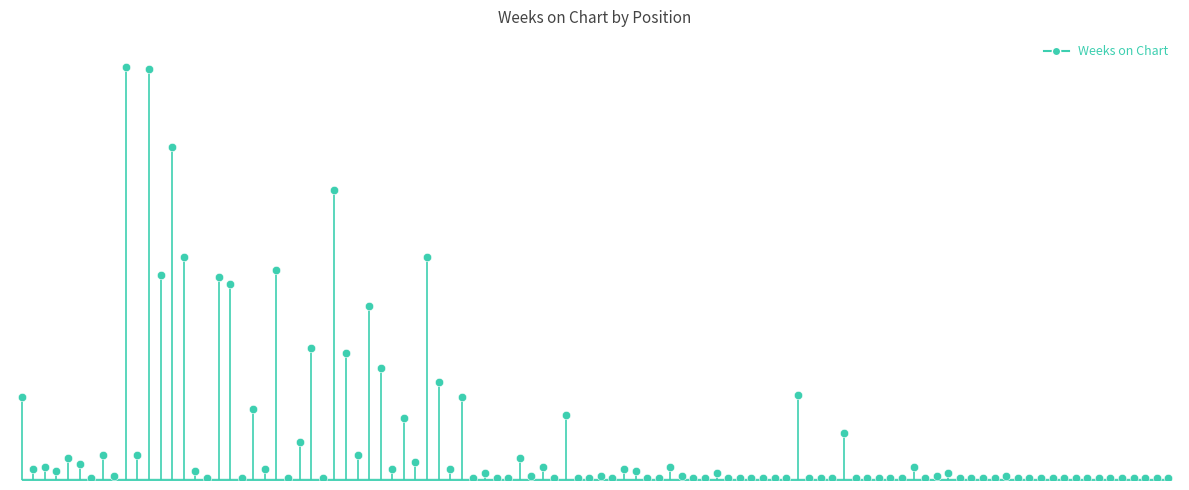

What is the difference between the maximum and minimum values?

37